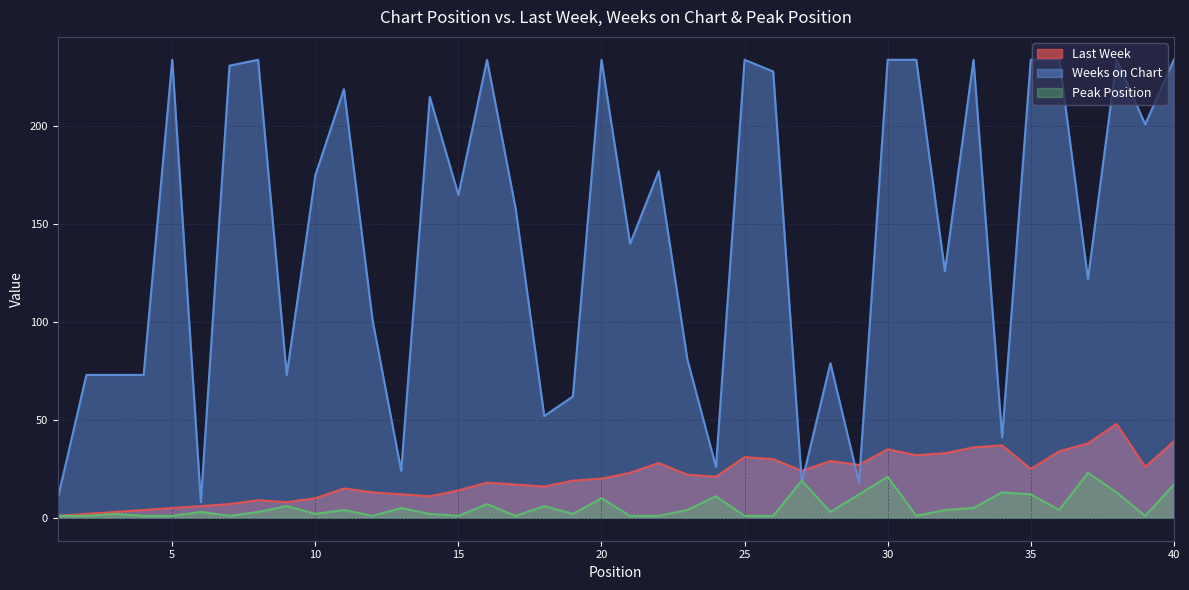

What is the difference between the second highest and minimum values in the Weeks on Chart series?

226